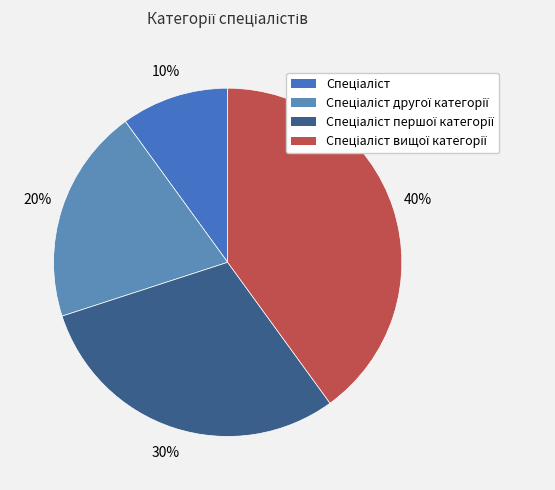

Does any single category account for the majority?

No